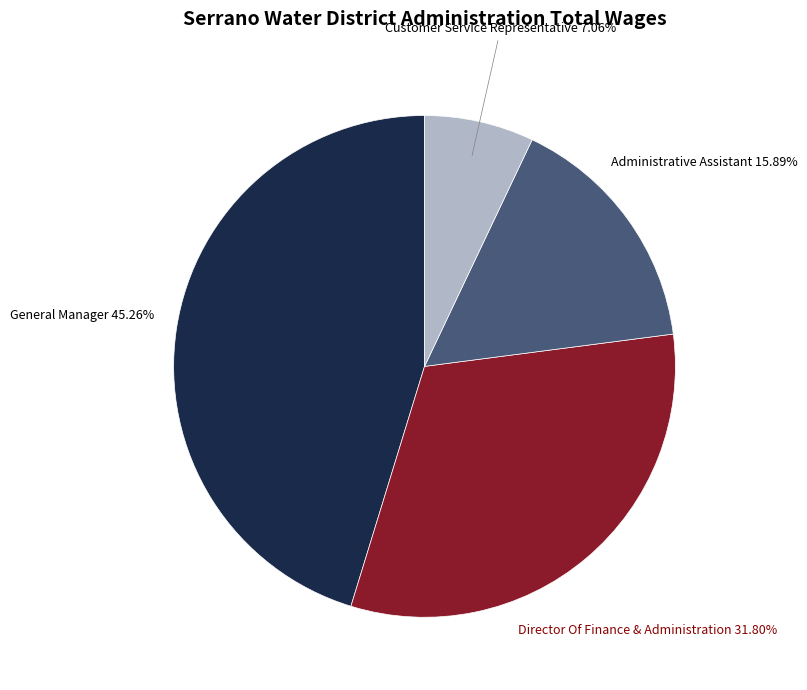

To the nearest percent, what is the average slice percentage?

25%